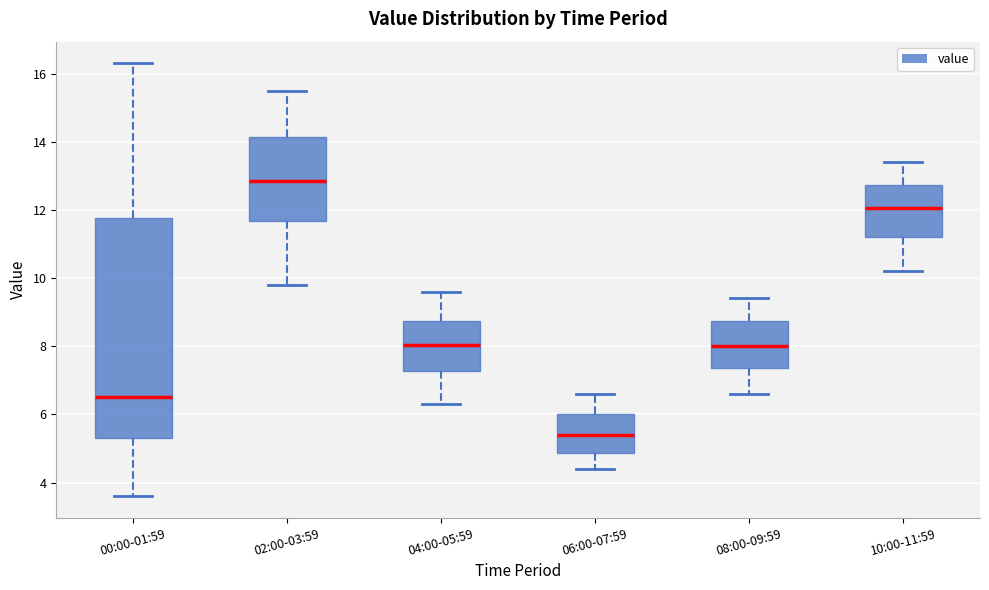

Which box is the tallest, from its lower edge to its upper edge?

00:00-01:59